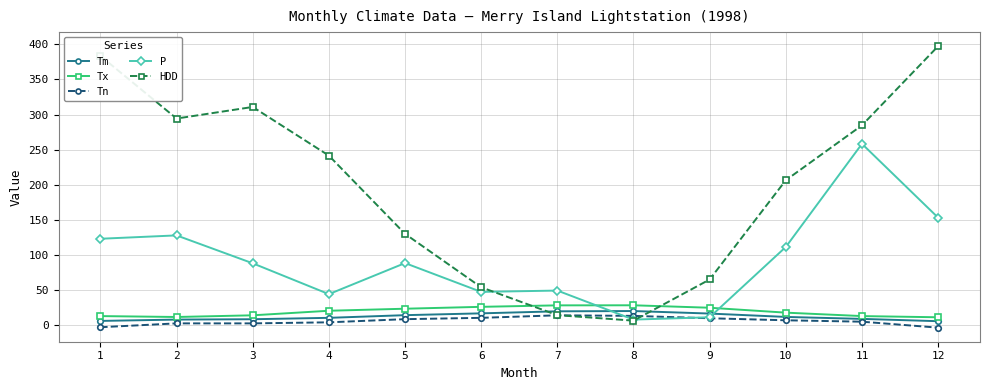

What is the total value across all series at 1?

521.1